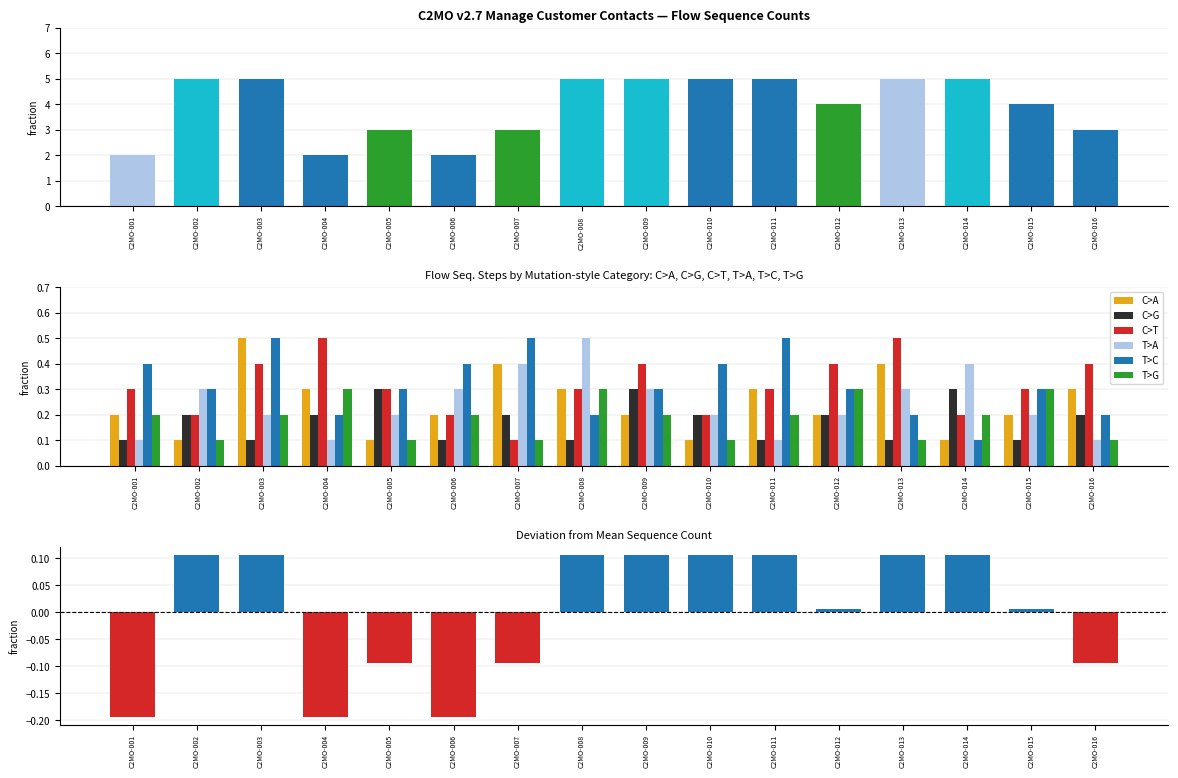

Is it true that C>G equals 0.2 at C2MO-007?

True